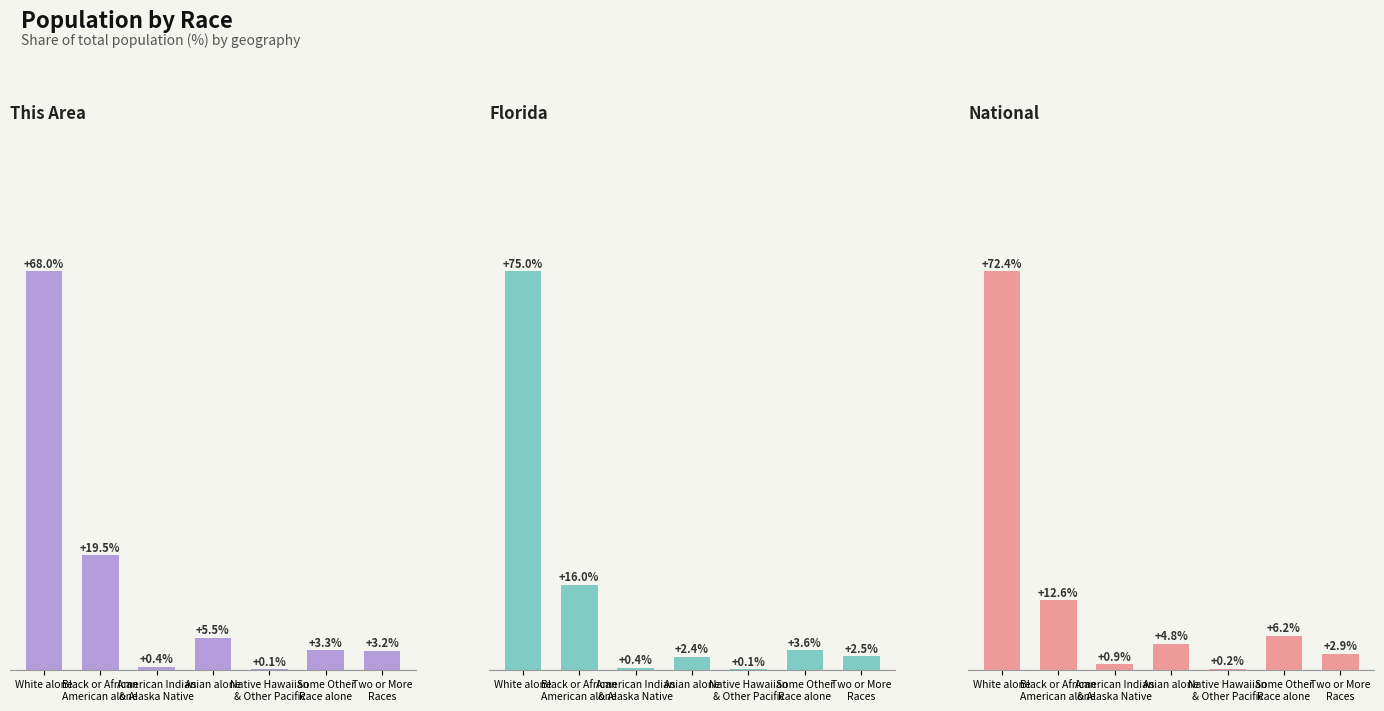

What is the sum of the This Area values at White alone and Some Other
Race alone?

71.3